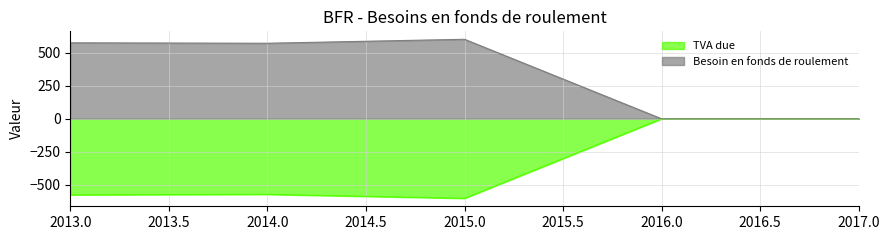

Reading right to left, transcribe all the data shown in this chart.

TVA due: 0.0	0.0	-601.7	-571.7	-575.0
Besoin en fonds de roulement: 0.0	0.0	601.7	571.7	575.0